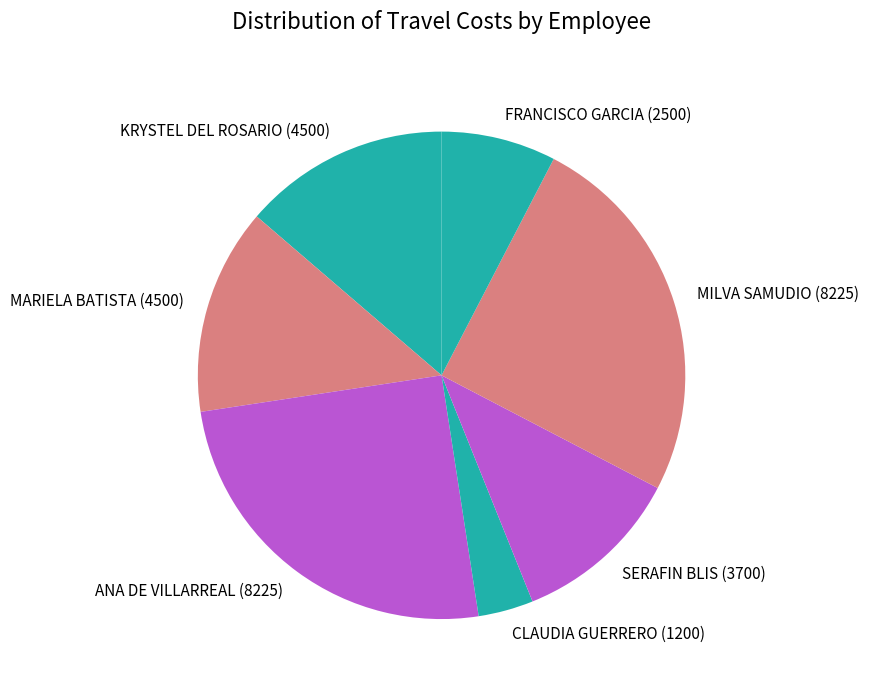

What is the smallest slice in the pie chart?

CLAUDIA GUERRERO (1200)